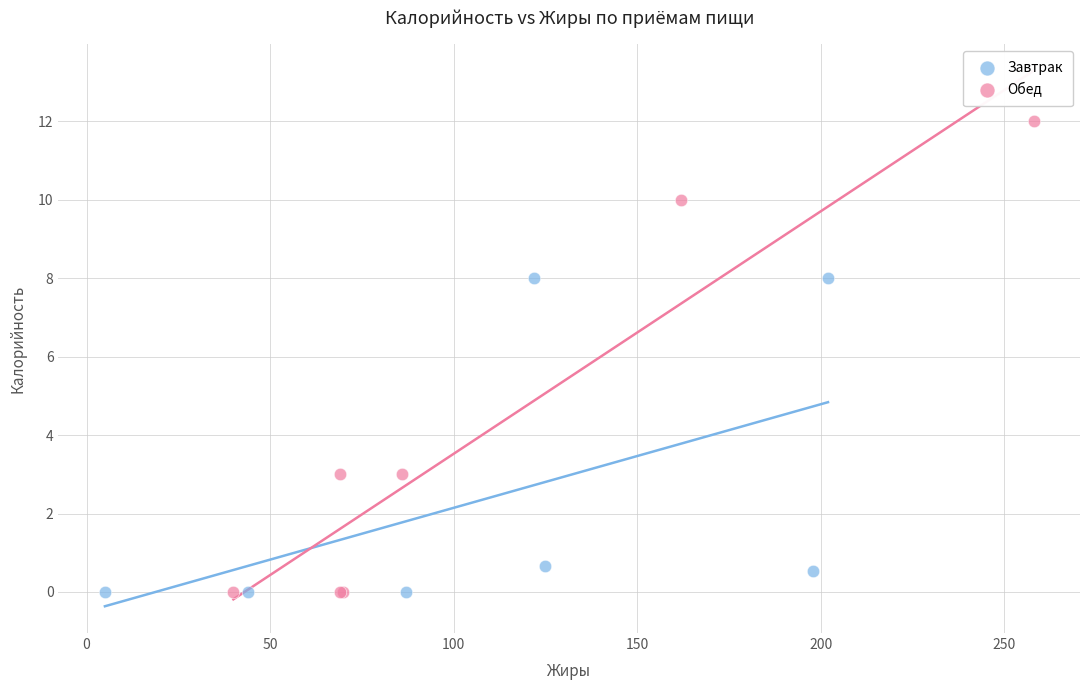

Which series contains the highest Y value?

Обед